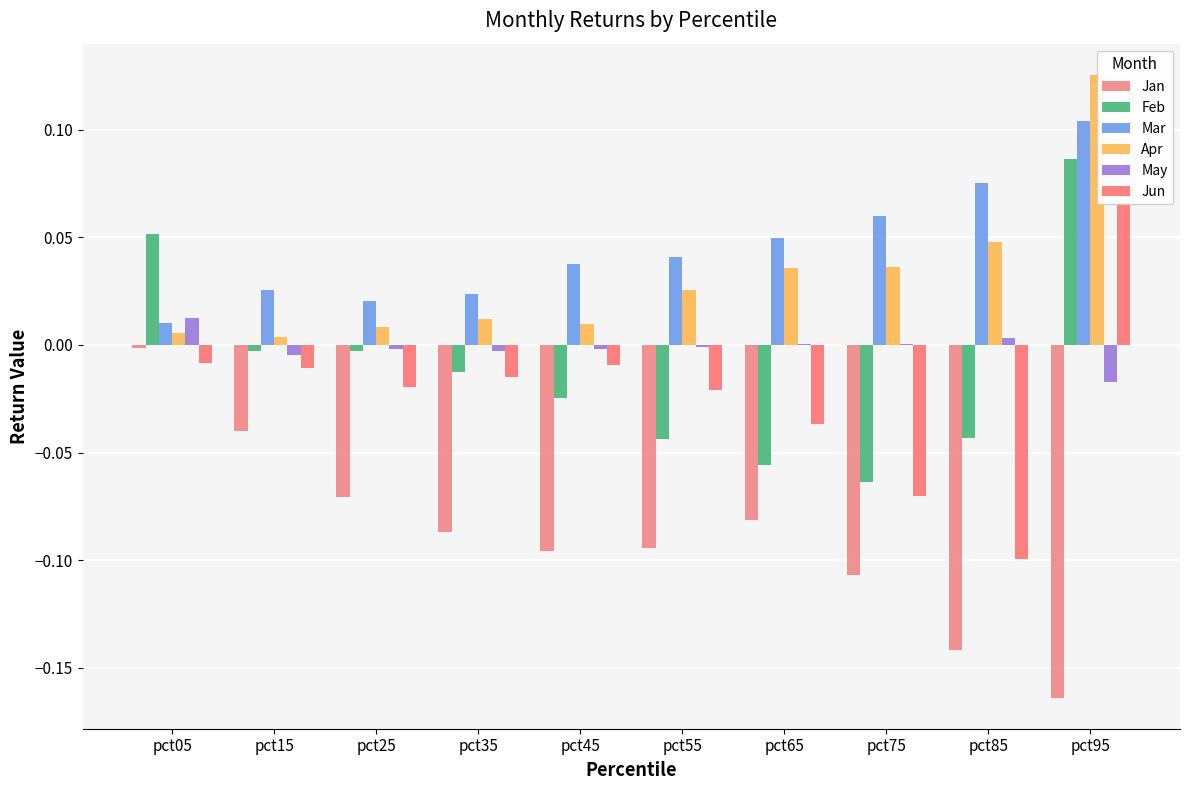

Between pct05 and pct85, which series saw the biggest shift?

Jan